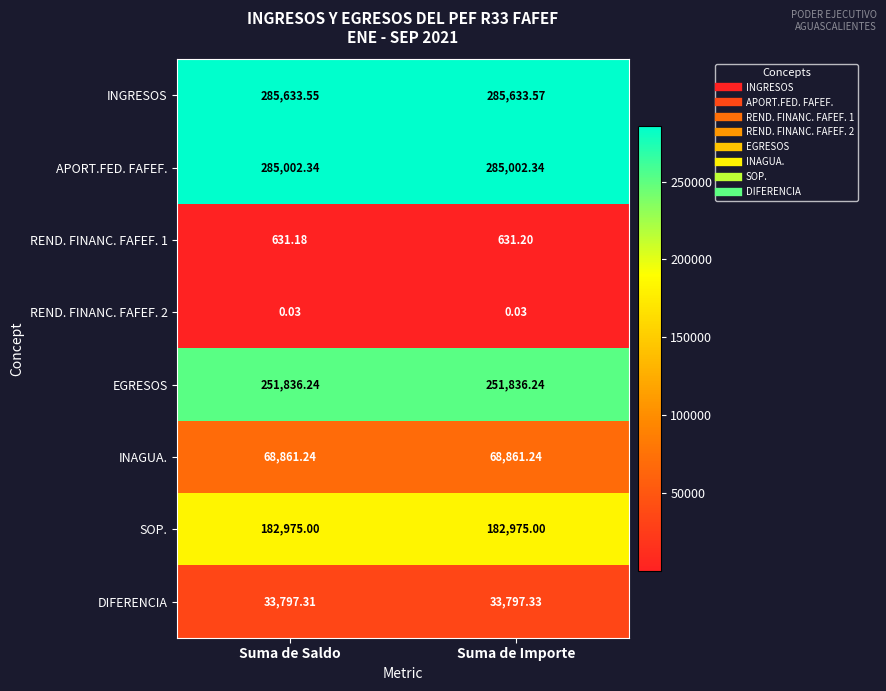

At which category is the sum across all series the highest?

Suma de Importe